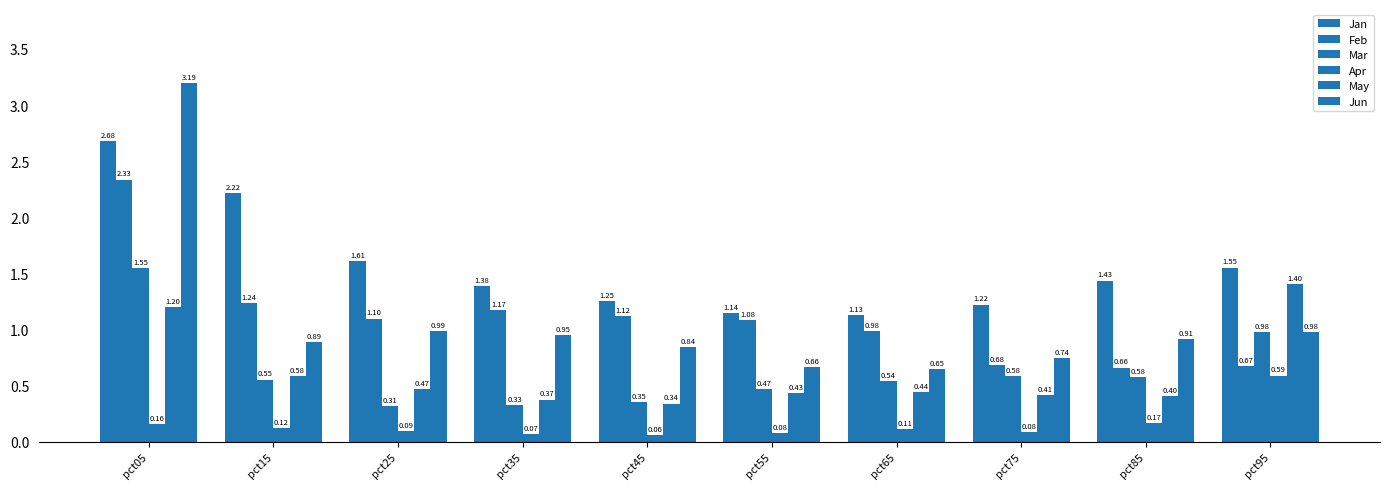

Between pct45 and pct65, which series saw the biggest shift?

Jun